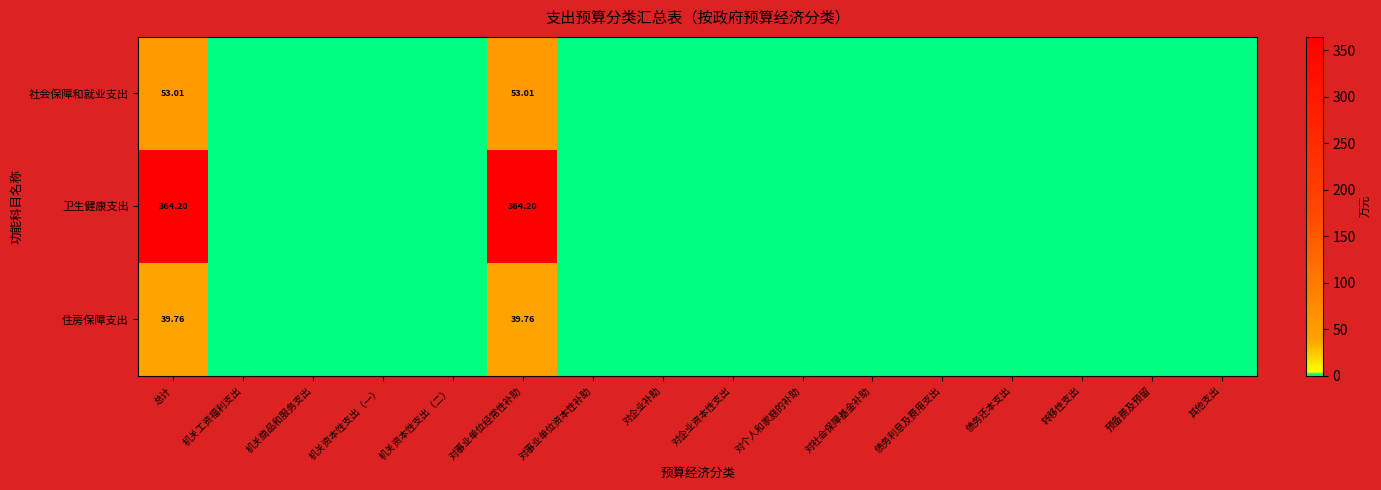

How many data points in 社会保障和就业支出 are above 0?

2